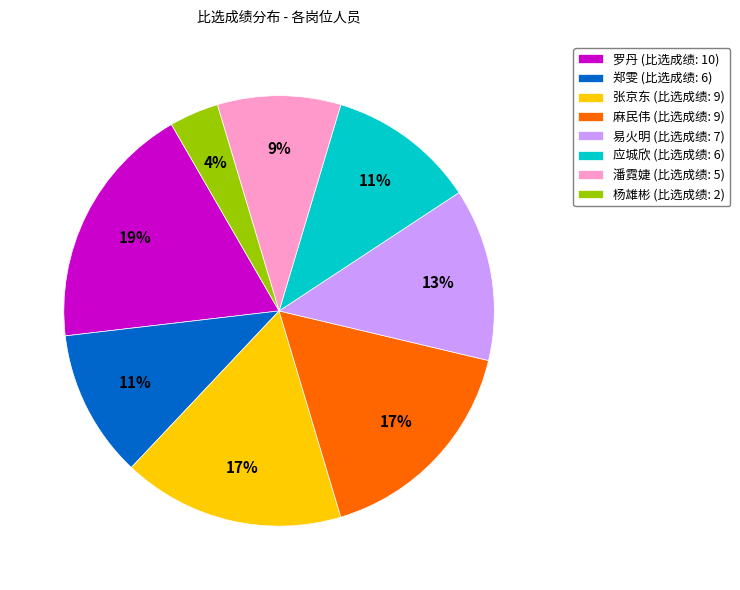

Is 应城欣 the majority of the pie?

No